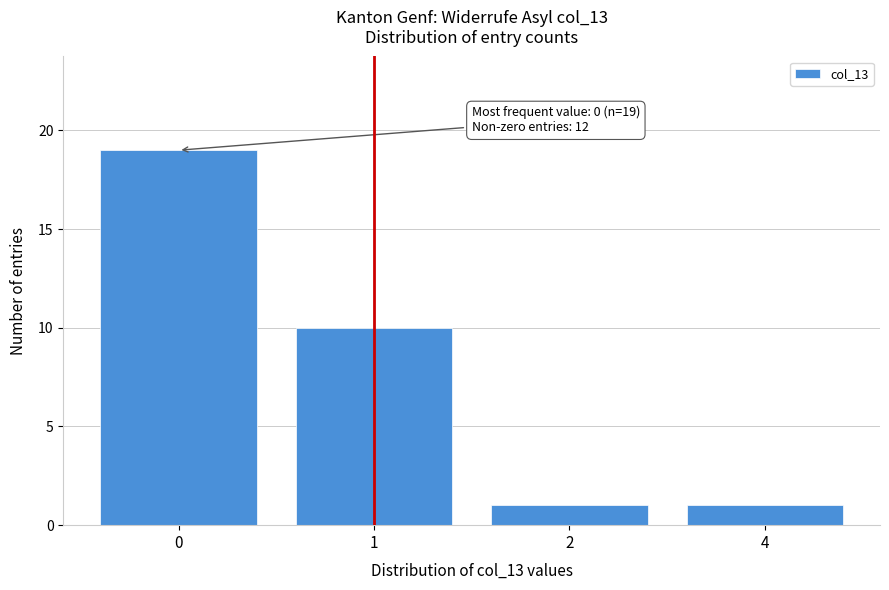

Reading right to left, transcribe all the data shown in this chart.

4=1	2=1	1=10	0=19